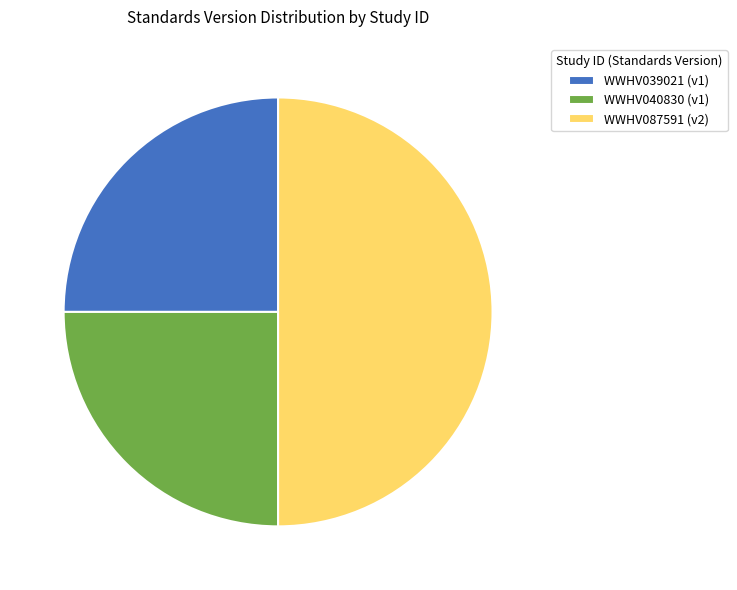

Is the sum of WWHV087591 (v2) and WWHV040830 (v1) greater than half?

Yes